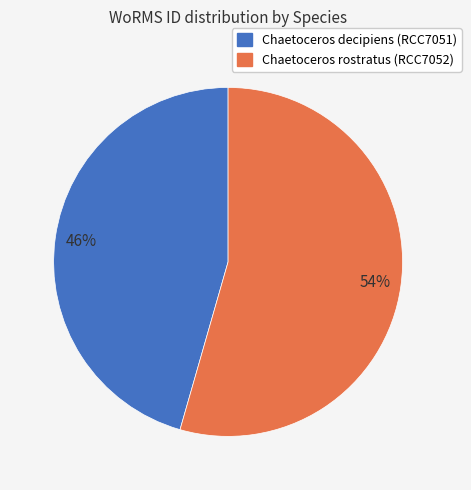

The Chaetoceros rostratus (RCC7052) slice represents 65% of the pie. True or false?

False